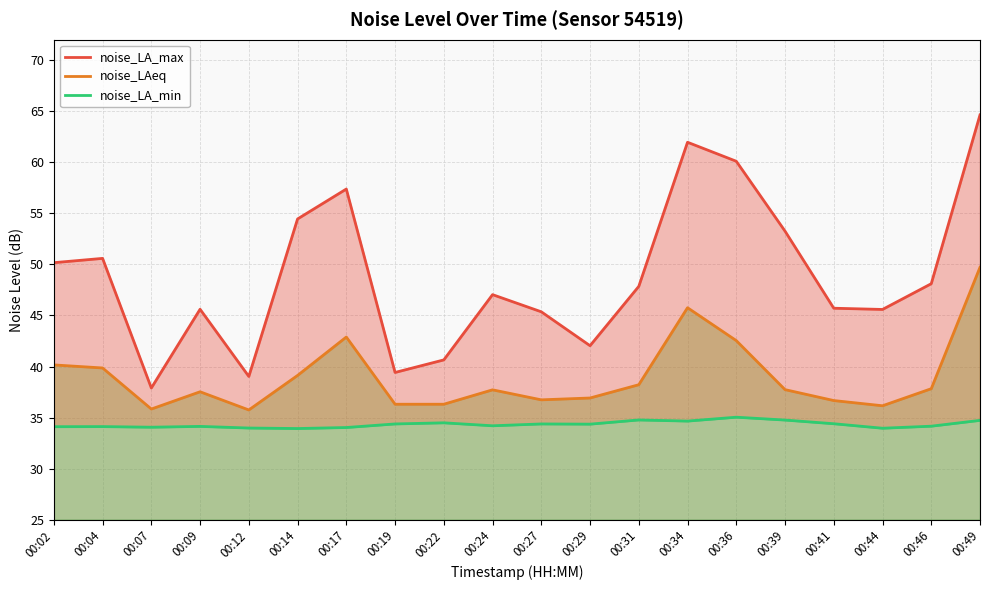

Where is noise_LA_max nearest to the value 51?

00:04